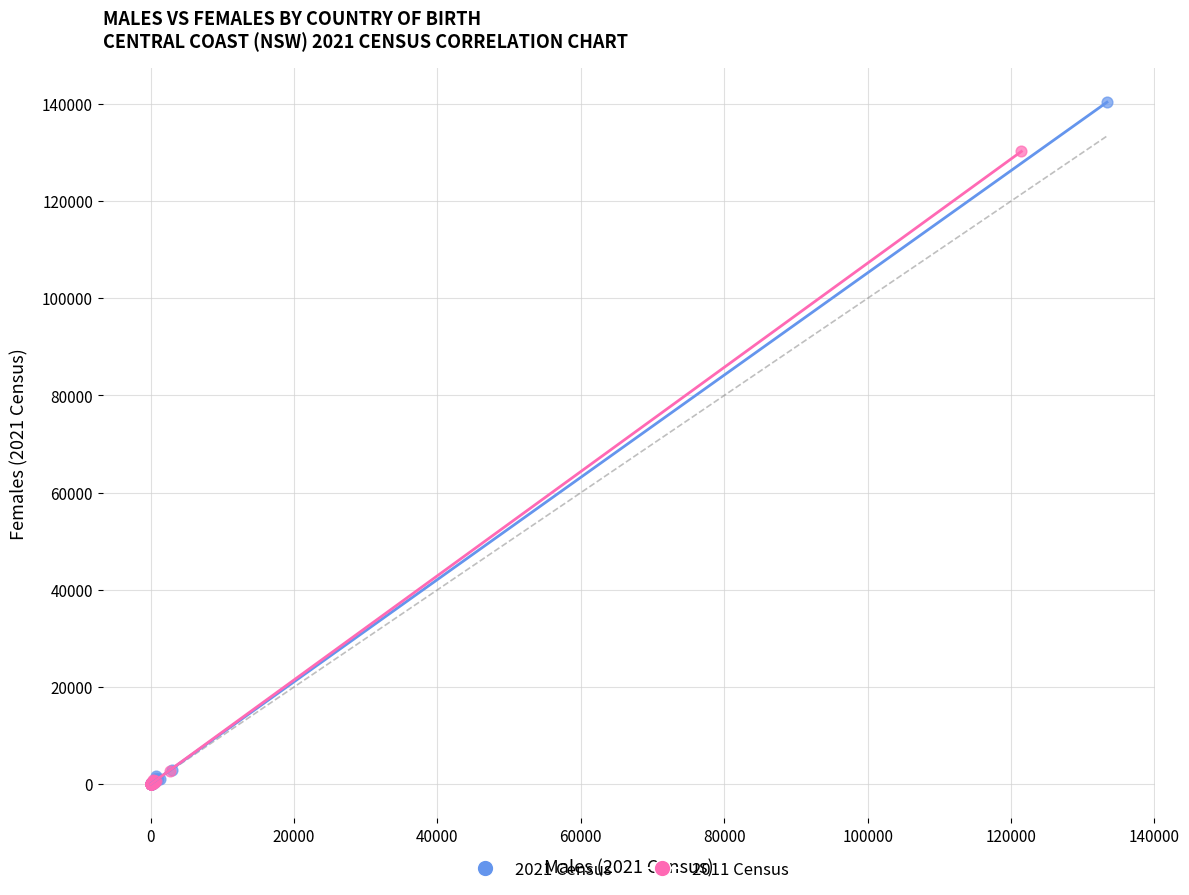

Which series contains the highest Y value?

2021 Census